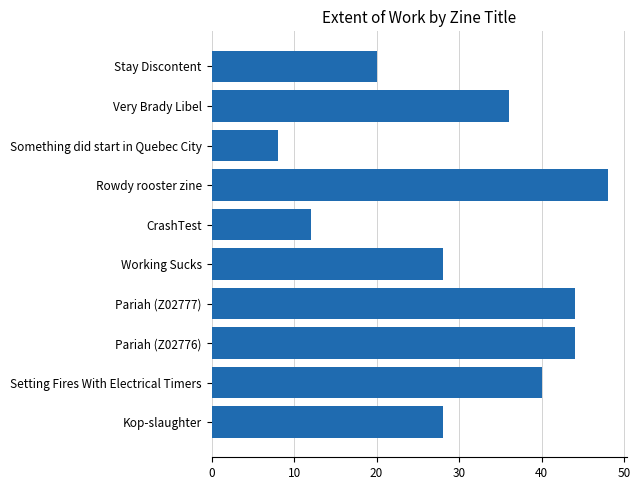

Is it true that the value at Something did start in Quebec City is 8?

True